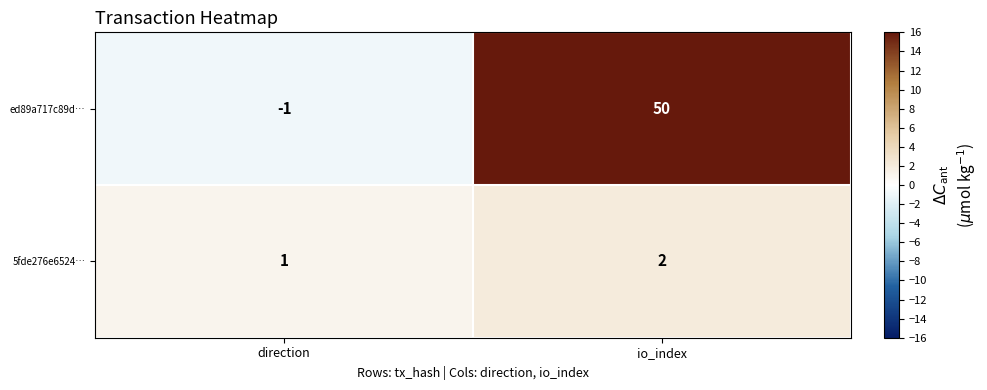

Which series has the widest spread of values?

ed89a717c89d…